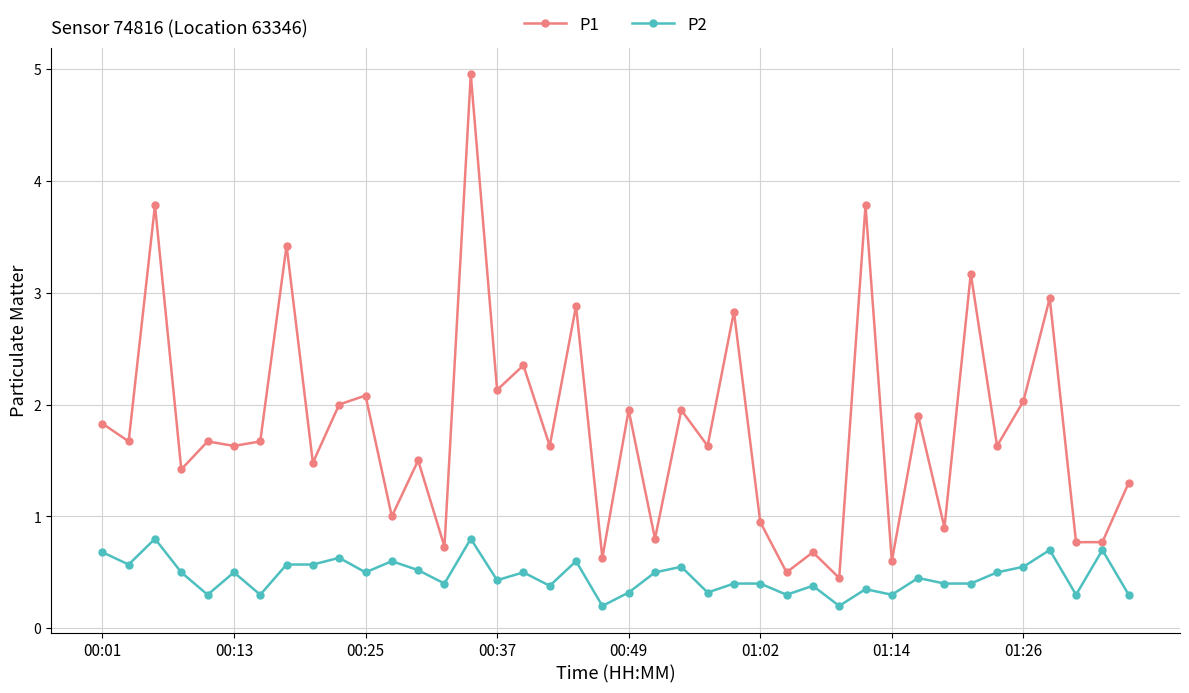

What is the maximum value shown in the chart?

5.0